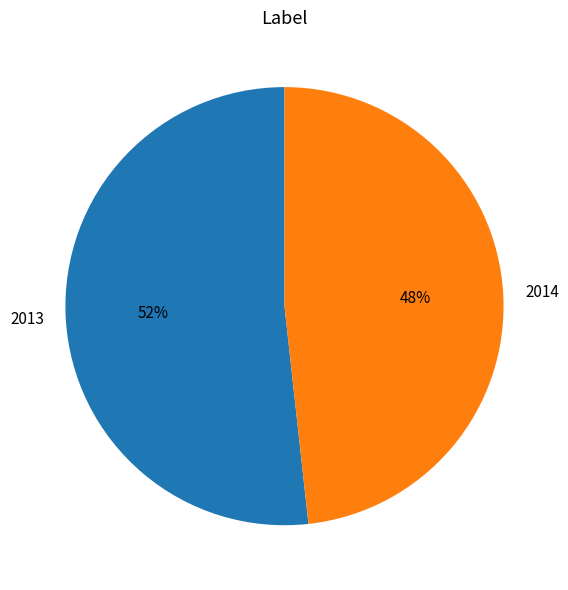

How many segments does this pie chart have?

2